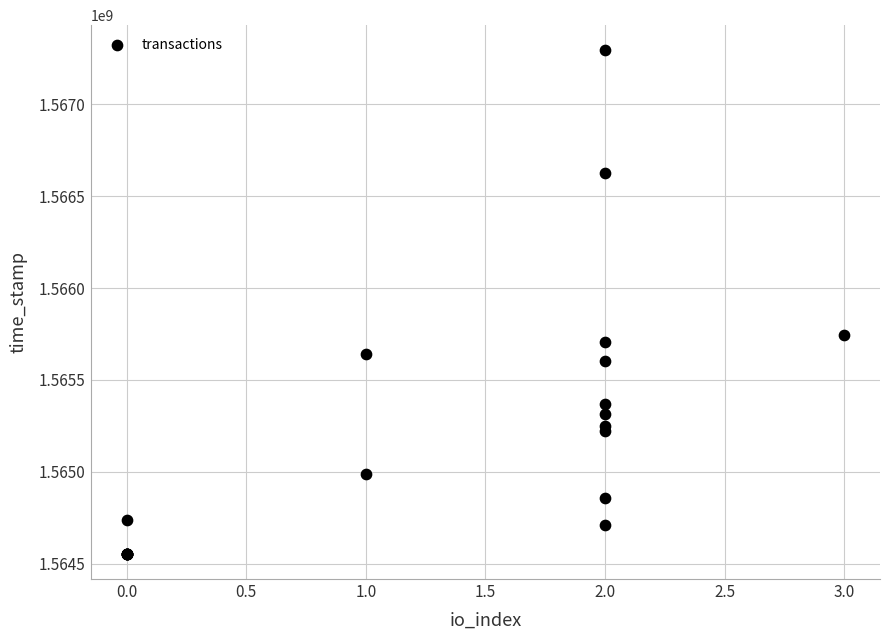

What Y value in the scatter plot is closest to 1565923551?

1565744404